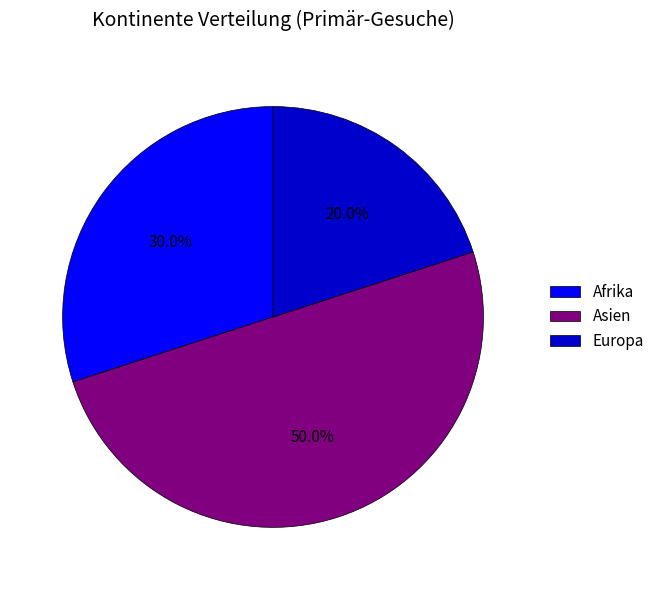

To the nearest percent, what is the combined percentage of Asien and Europa?

70%